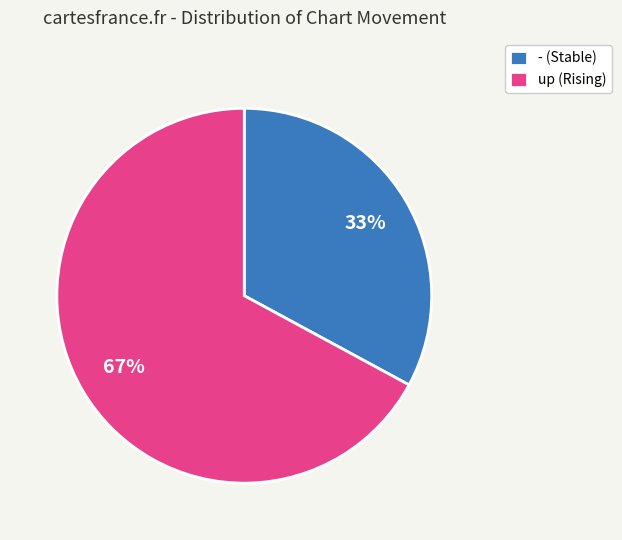

To the nearest percent, what portion does up represent?

67%